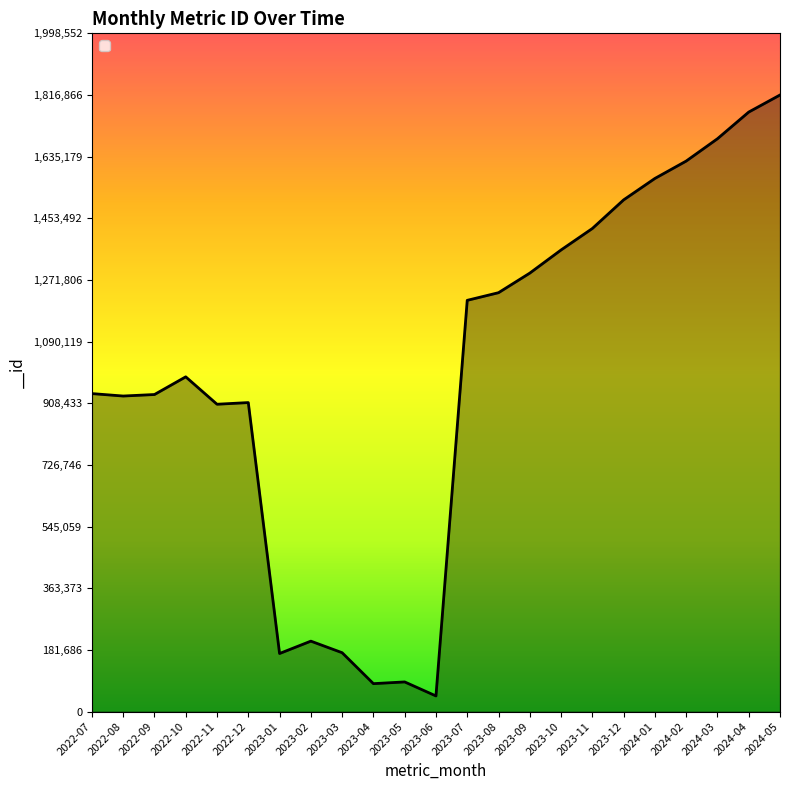

Count the number of data series in this chart.

1